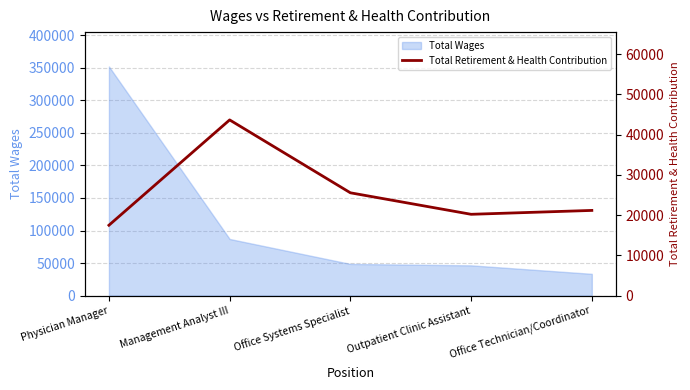

At which label is Total Wages closest to 192811?

Management Analyst III